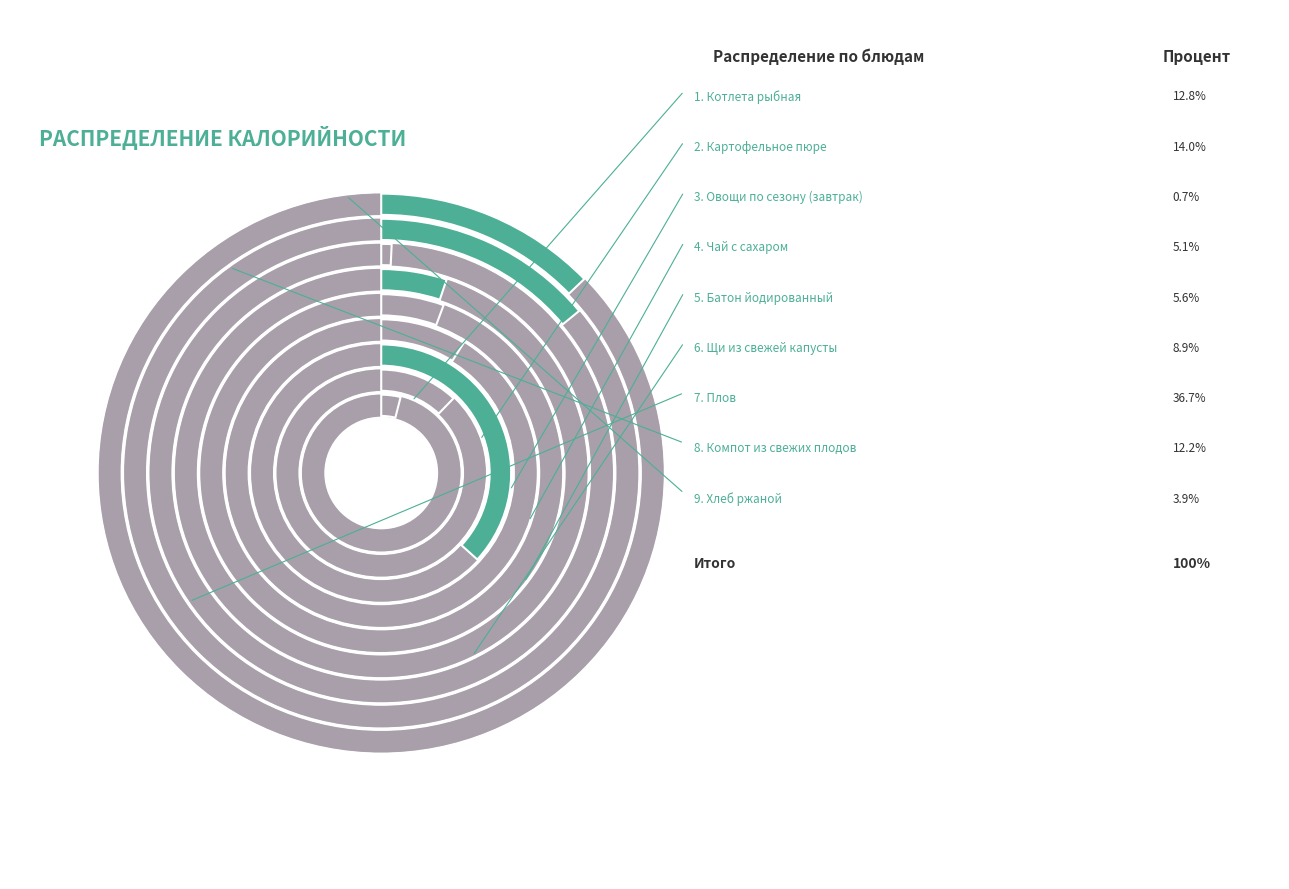

Is Котлета рыбная the majority of the pie?

No